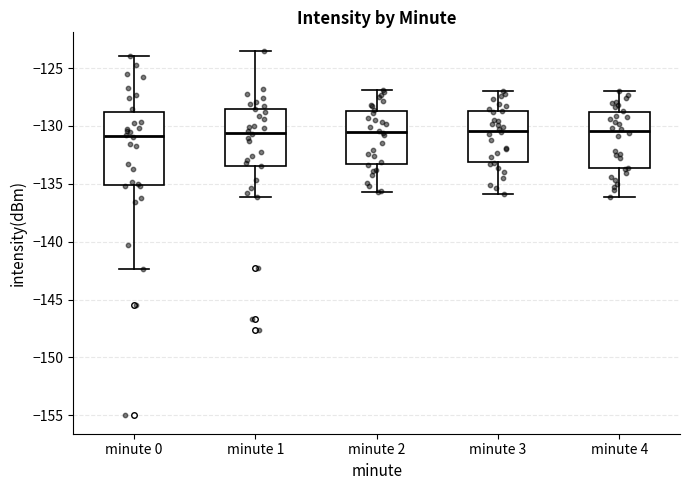

Reading left to right, read every box against the y-axis: the position of its median line, the range the box covers, and the ends of its whiskers. The values are not printed on the chart, so give them approximately, as read against the axis.

minute 0: median -131.0, box -135.0 to -129.0, whiskers -142.5 to -124.0
minute 1: median -130.5, box -133.5 to -128.5, whiskers -136.0 to -123.5
minute 2: median -130.5, box -133.5 to -128.5, whiskers -135.5 to -127.0
minute 3: median -130.5, box -133.0 to -128.5, whiskers -136.0 to -127.0
minute 4: median -130.5, box -133.5 to -129.0, whiskers -136.0 to -127.0